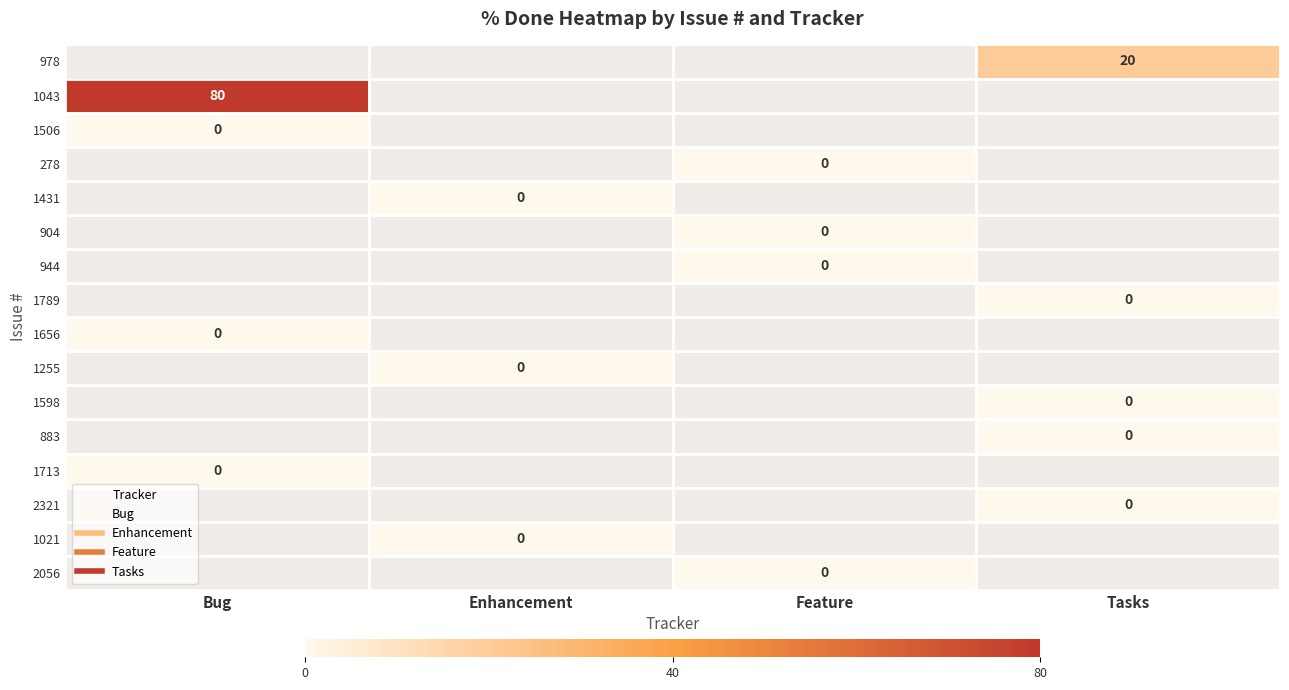

Count the number of categories in the chart.

4